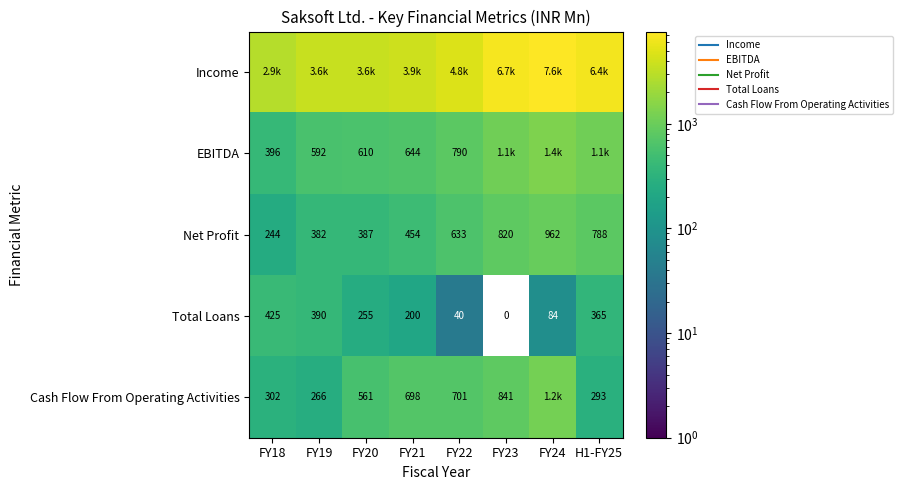

What is the highest value of the Cash Flow From Operating Activities series?

1166.9